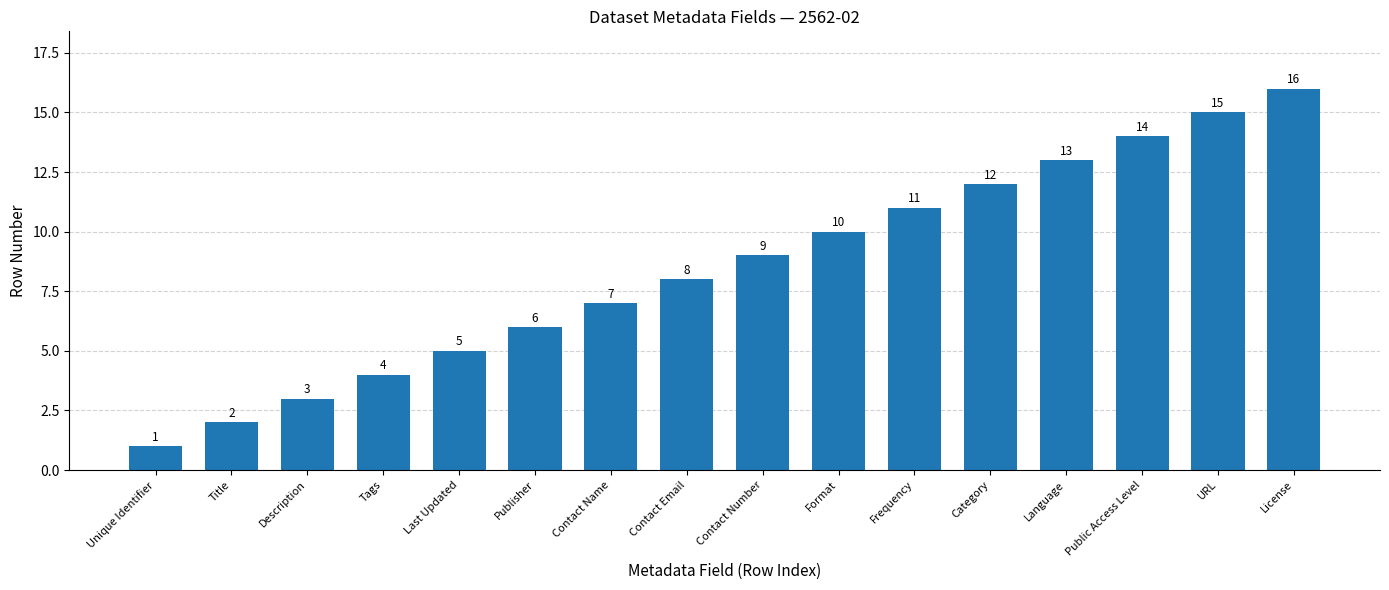

How many bars are there in total?

16